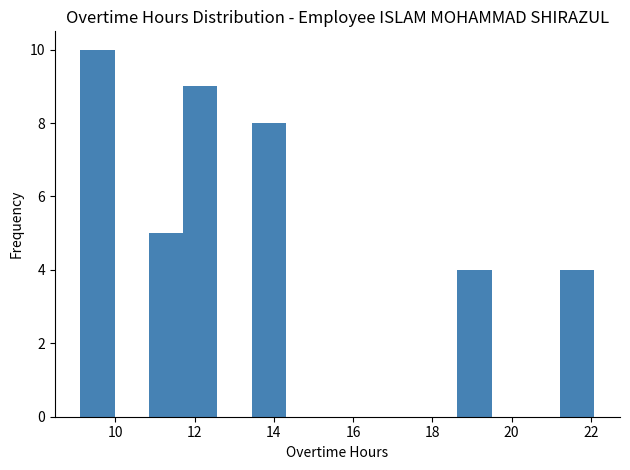

What is the height of the bar covering 18.6 to 19.4 on the x-axis? Neither the bar edges nor the heights are printed on the chart, so give them approximately, as read against the axes.

4